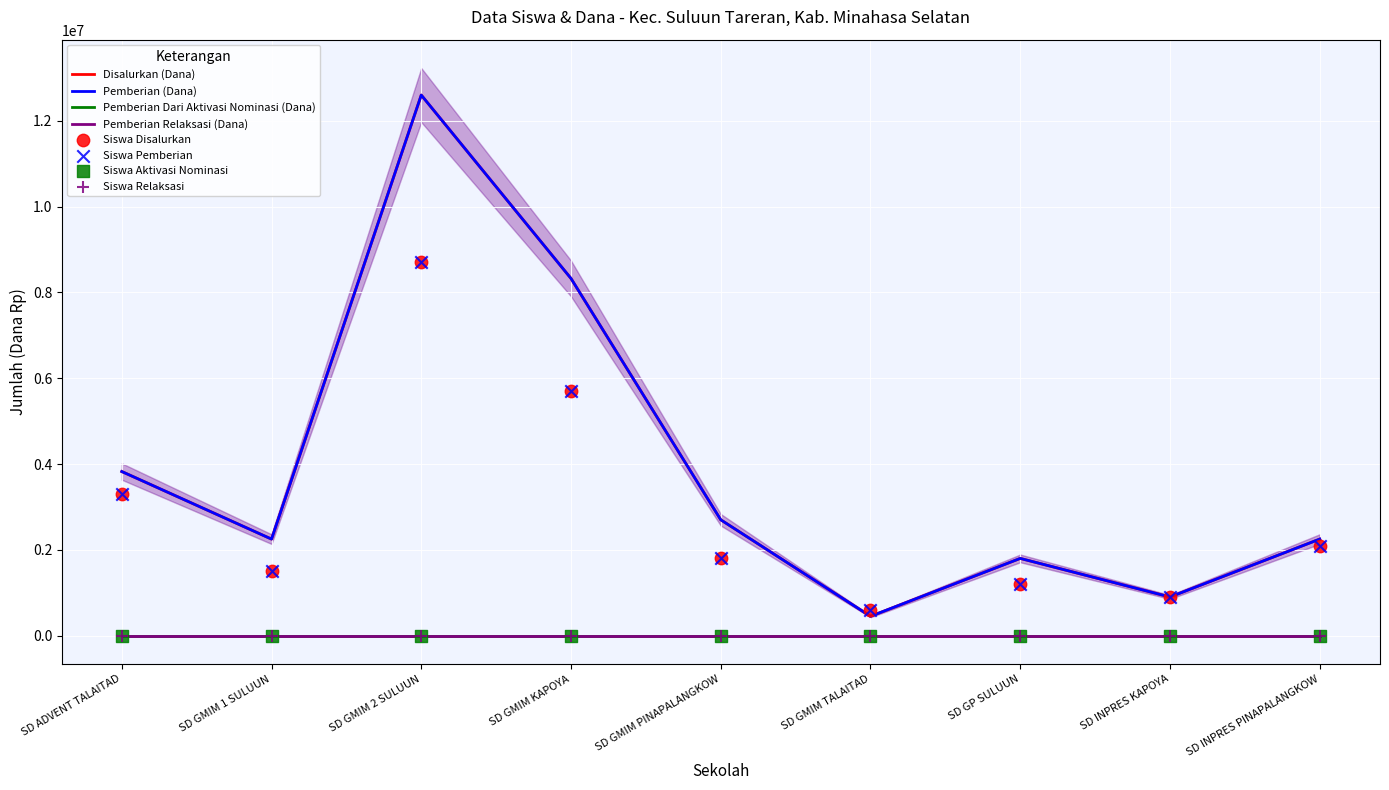

Which series contains the lowest Y value?

Disalurkan (Dana)